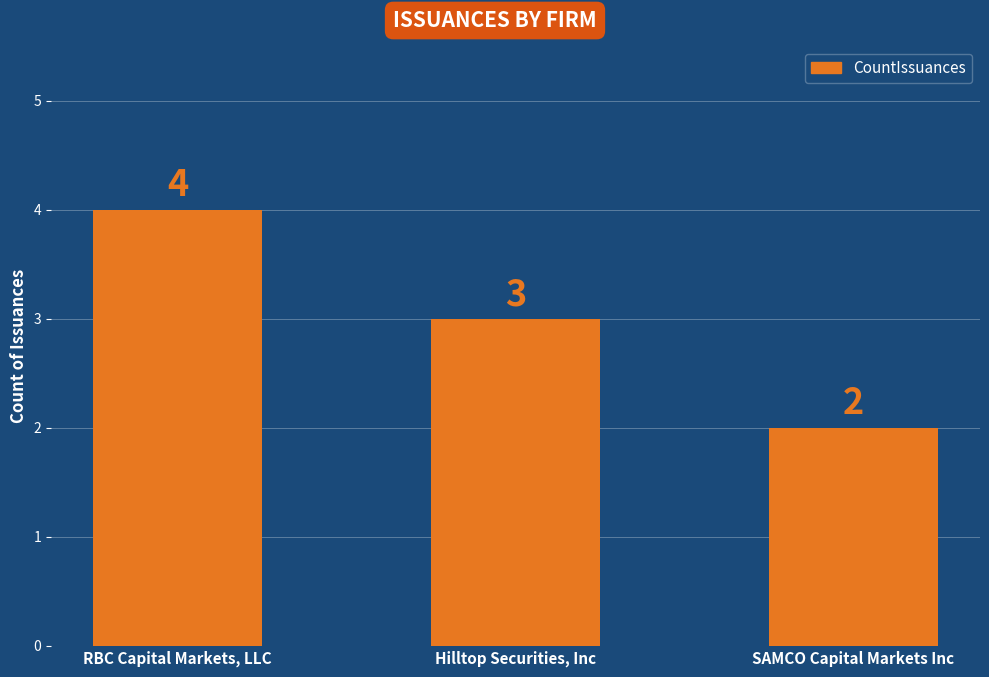

What is the approximate value at SAMCO Capital Markets Inc?

2